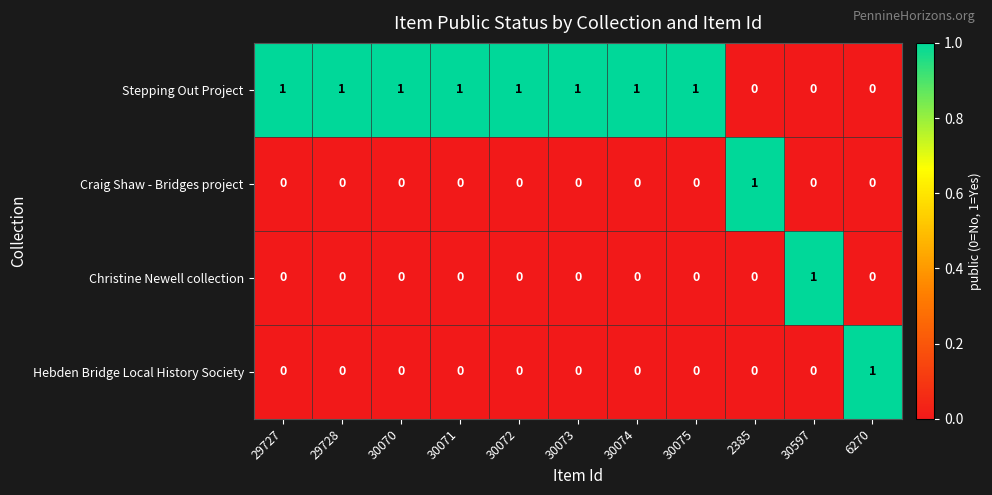

Is the value of Hebden Bridge Local History Society at 30070 greater than the value of Craig Shaw - Bridges project at 2385?

No